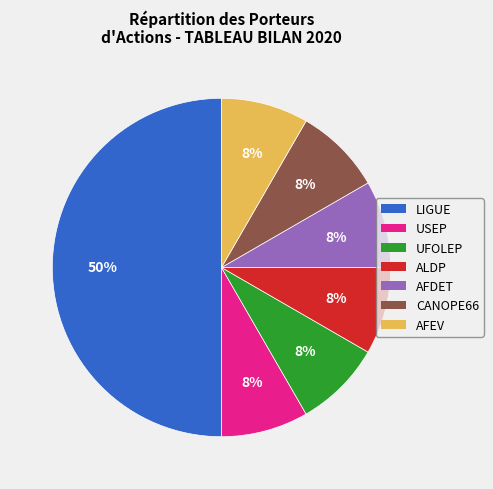

To the nearest percent, what is the average slice percentage?

14%